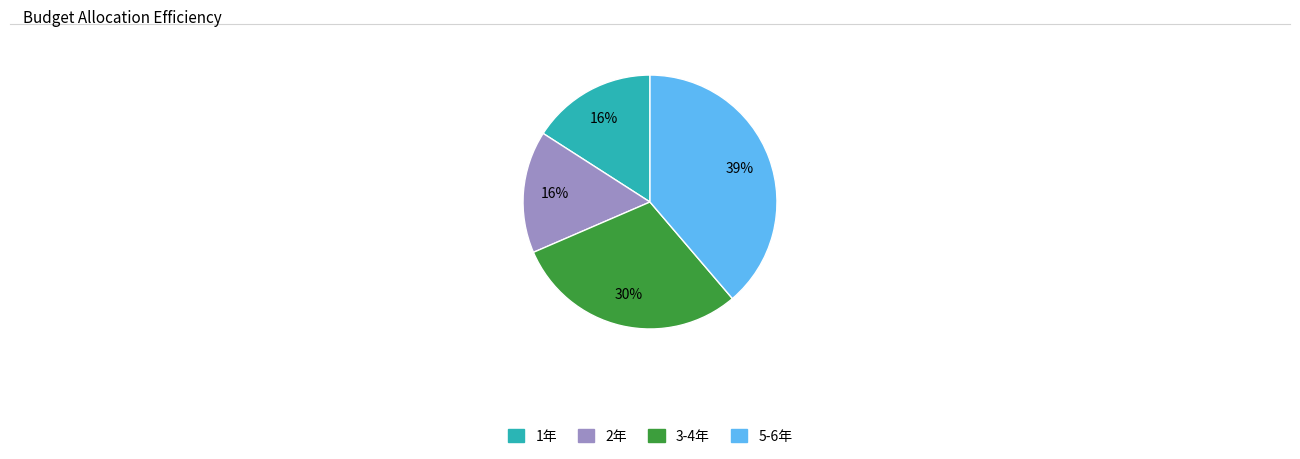

Is there any slice that represents more than half of the pie?

No